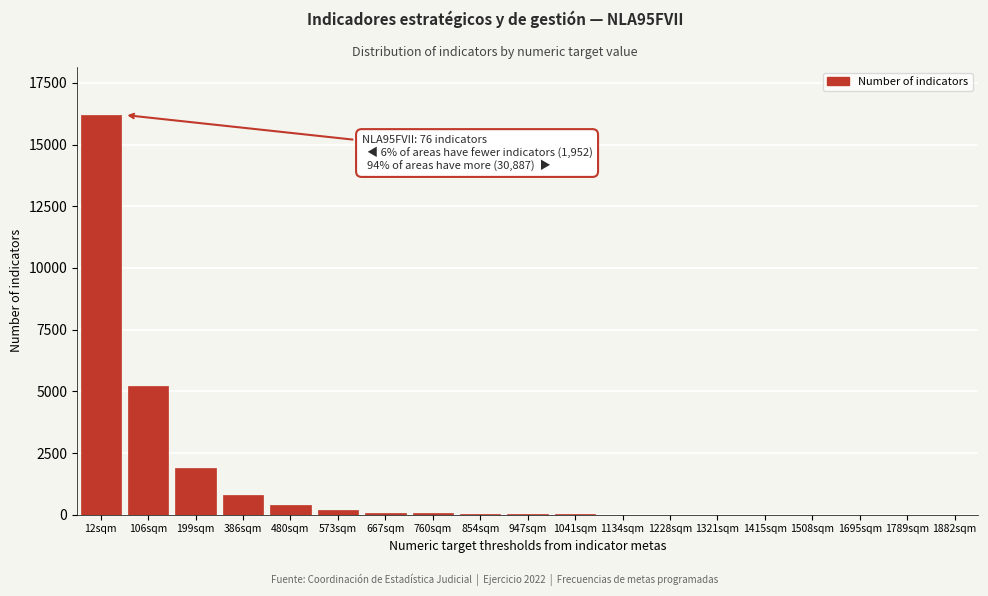

What is the sum of all values?

24903